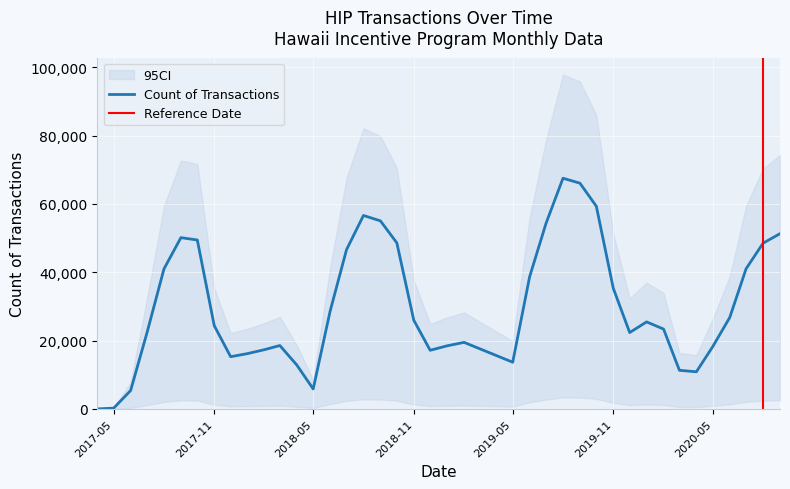

Where is Count of Transactions nearest to the value 33758?

2019-11